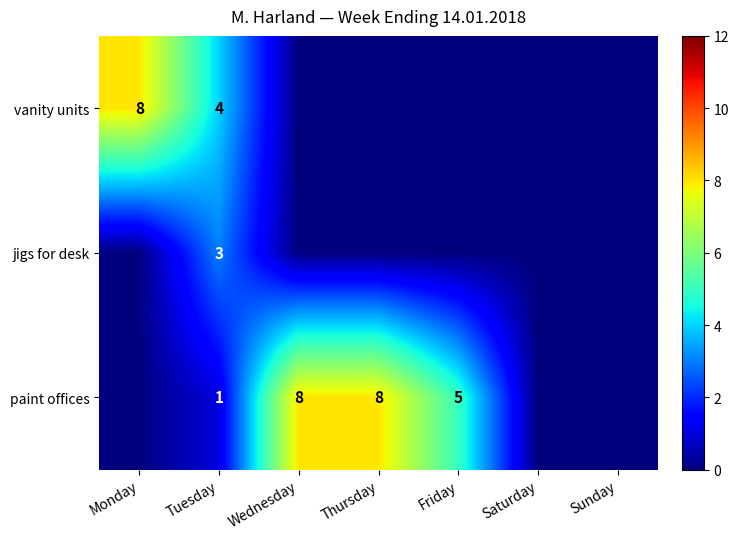

The paint offices series shows 5 at Friday. True or false?

True